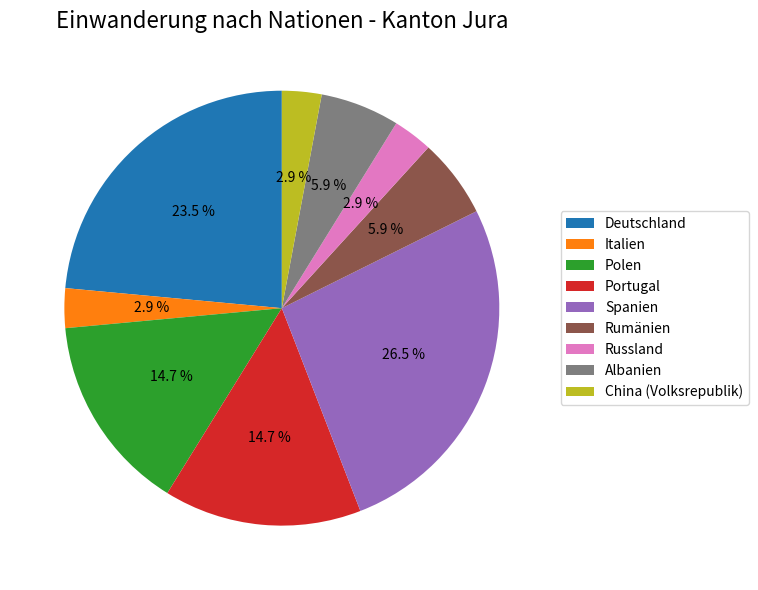

What is the ratio of the value at Spanien to the value at Rumänien?

4.5